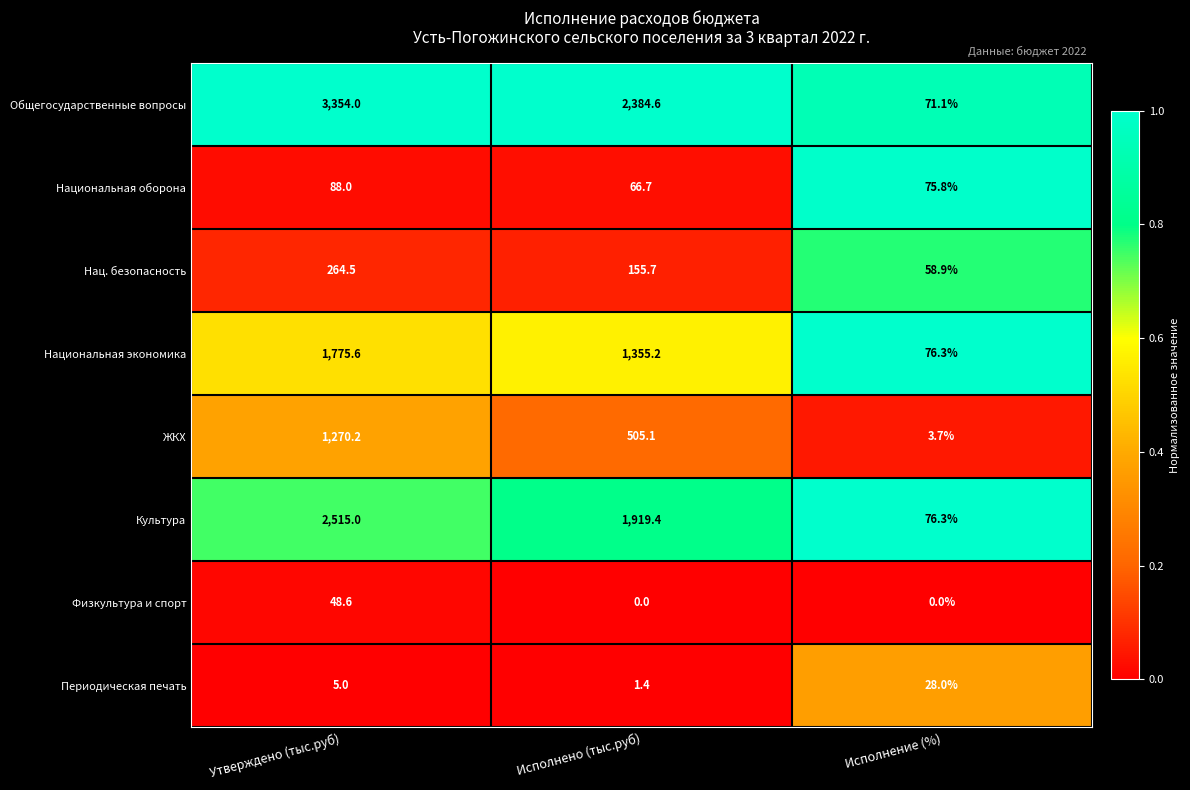

Reading right to left, extract all data points from this chart.

Общегосударственные вопросы: Исполнение (%)=71.1	Исполнено (тыс.руб)=2384.6	Утверждено (тыс.руб)=3354.0
Национальная оборона: Исполнение (%)=75.8	Исполнено (тыс.руб)=66.7	Утверждено (тыс.руб)=88.0
Нац. безопасность: Исполнение (%)=58.9	Исполнено (тыс.руб)=155.7	Утверждено (тыс.руб)=264.5
Национальная экономика: Исполнение (%)=76.3	Исполнено (тыс.руб)=1355.2	Утверждено (тыс.руб)=1775.6
ЖКХ: Исполнение (%)=3.7	Исполнено (тыс.руб)=505.1	Утверждено (тыс.руб)=1270.2
Культура: Исполнение (%)=76.3	Исполнено (тыс.руб)=1919.4	Утверждено (тыс.руб)=2515.0
Физкультура и спорт: Исполнение (%)=0.0	Исполнено (тыс.руб)=0.0	Утверждено (тыс.руб)=48.6
Периодическая печать: Исполнение (%)=28.0	Исполнено (тыс.руб)=1.4	Утверждено (тыс.руб)=5.0